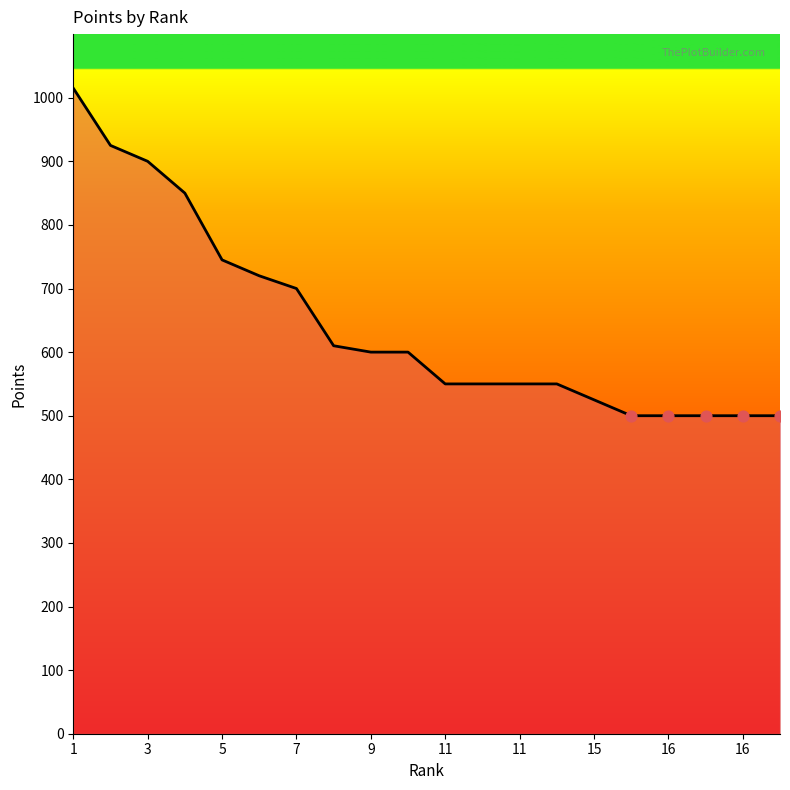

What is the greatest value displayed?

1015